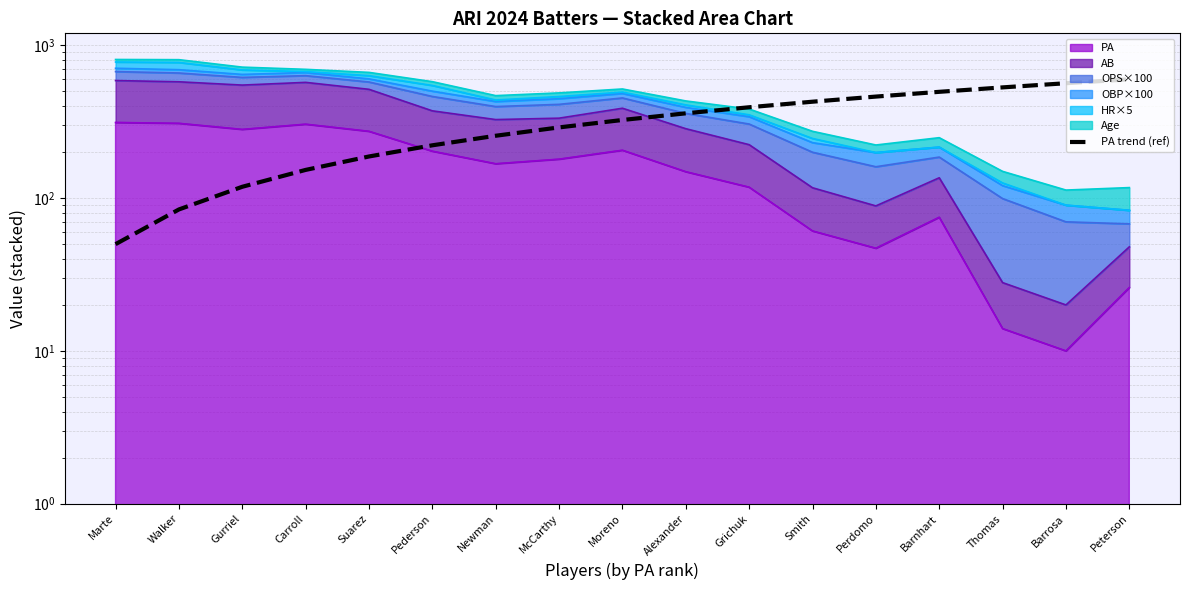

What is the label of the 2nd point from the right?

Barrosa